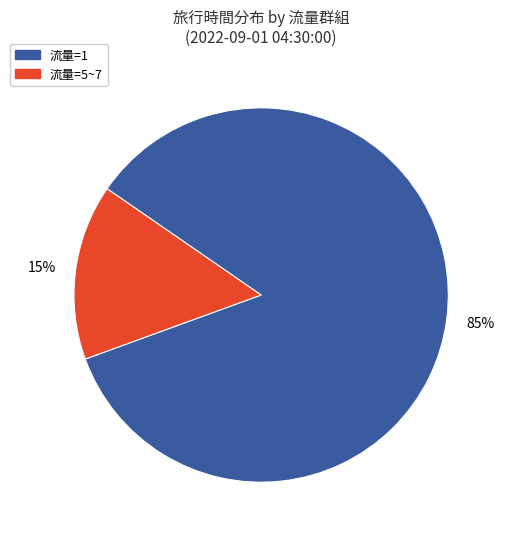

How many slices are in this pie chart?

2